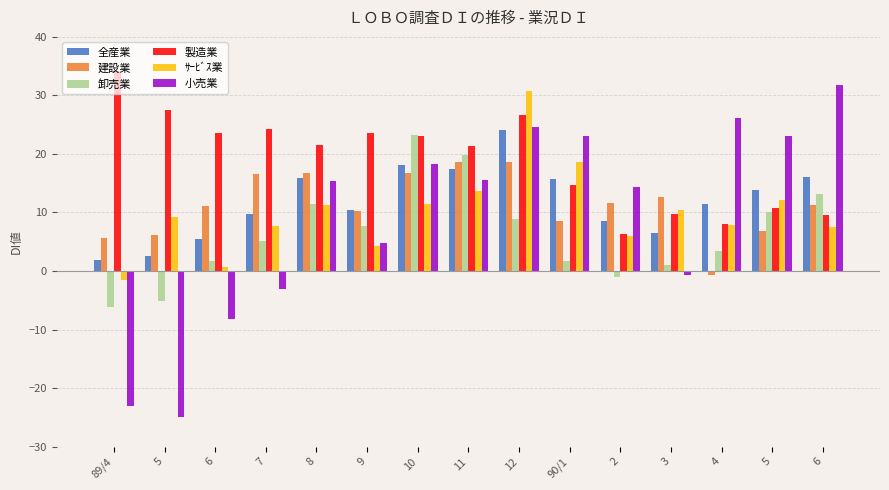

List the series in order of their peak value, lowest first.

建設業, 卸売業, 全産業, ｻｰﾋﾞｽ業, 小売業, 製造業